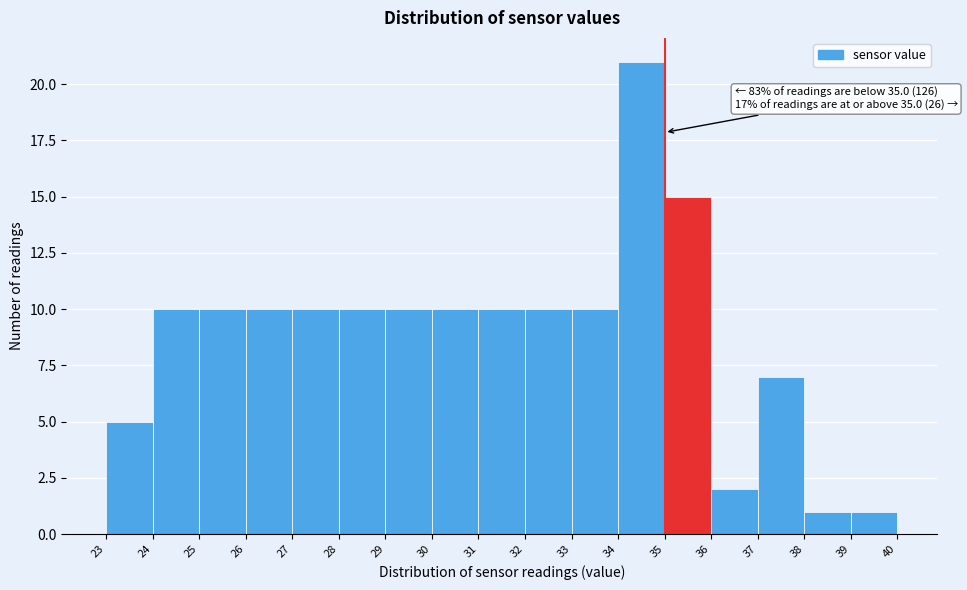

Which range on the x-axis has the tallest bar?

34 to 35